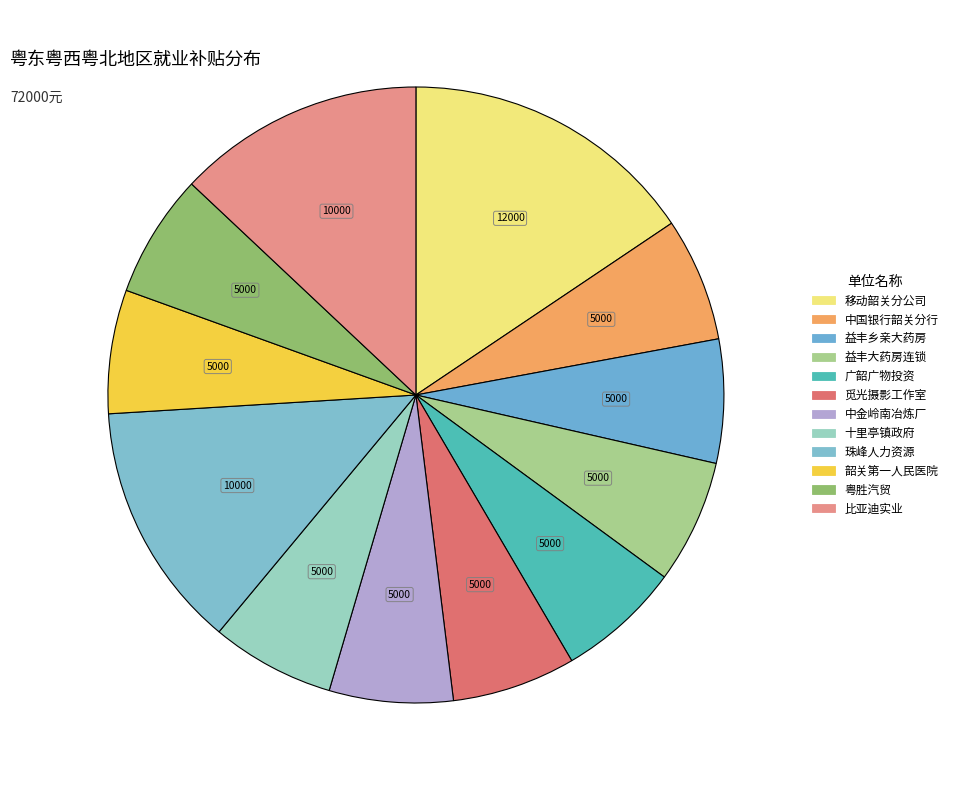

How many segments does this pie chart have?

12